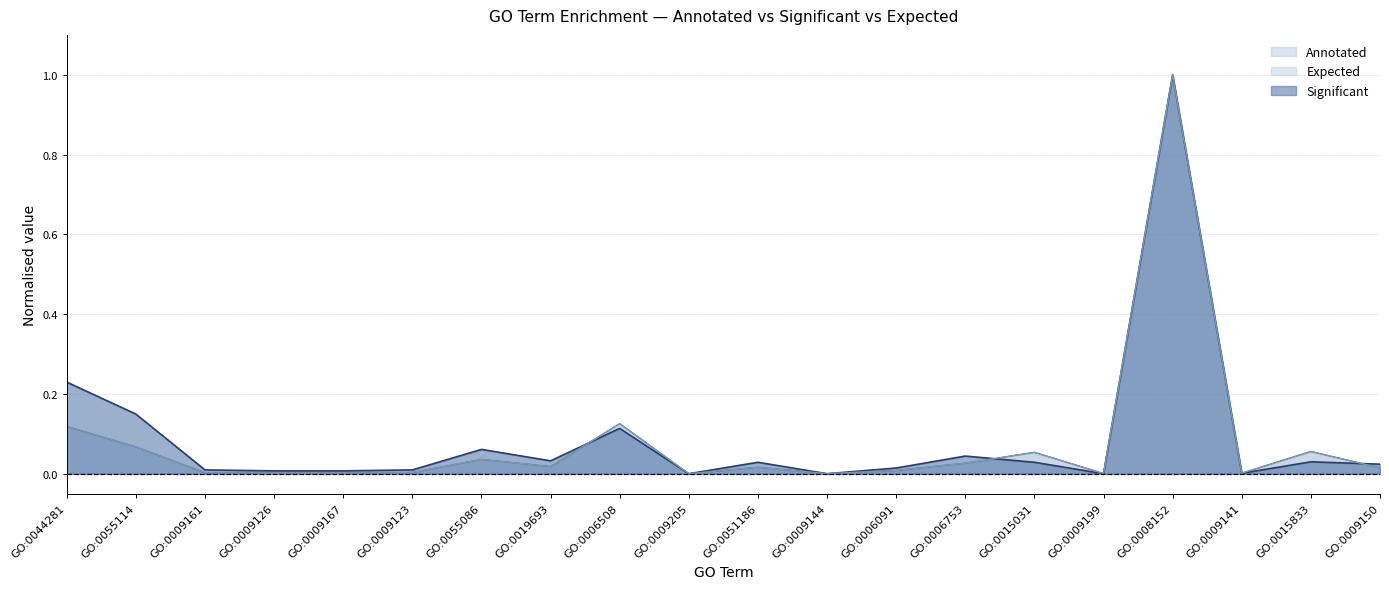

How many times do Expected and Significant cross each other?

5